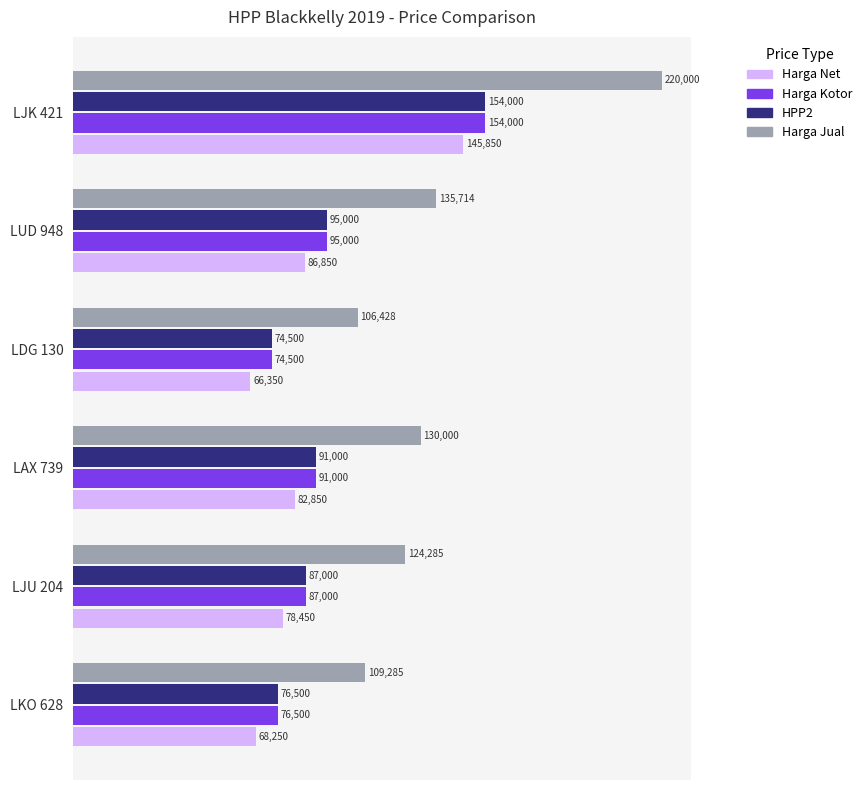

True or false: Harga Net has a value of 124380 at LJU 204.

False